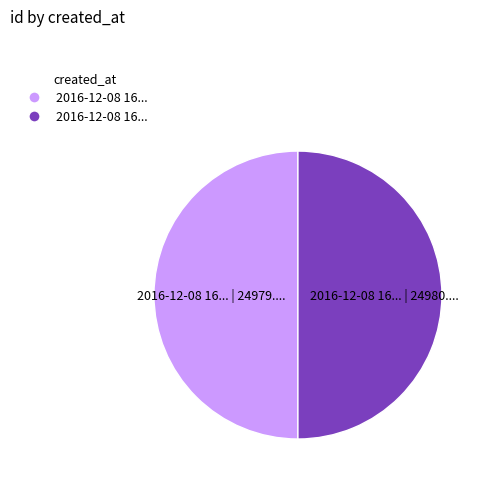

How many slices are in this pie chart?

2